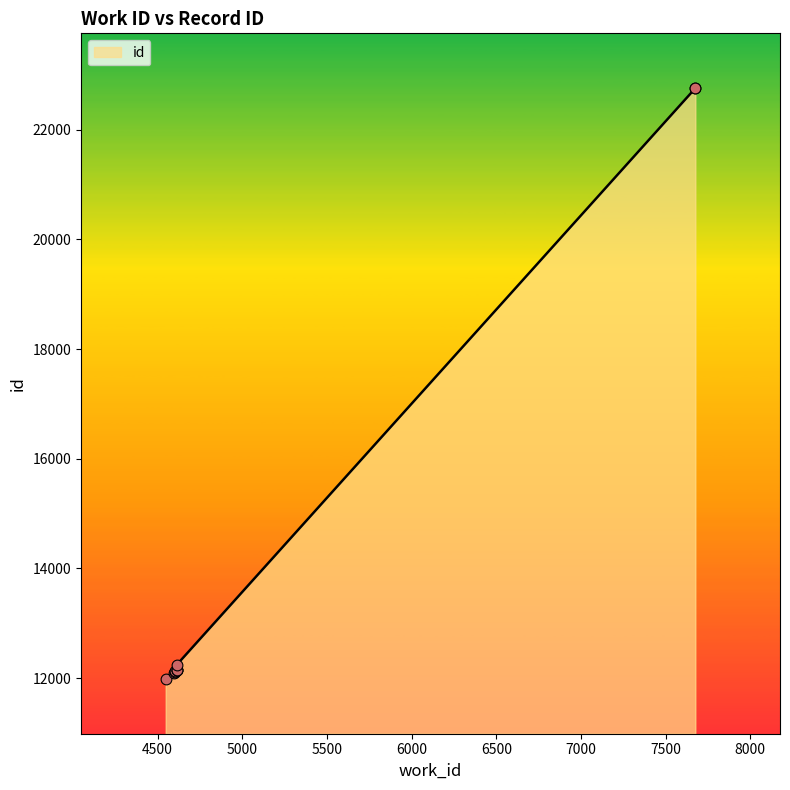

Which has a higher value, 4548 or 4602?

4602